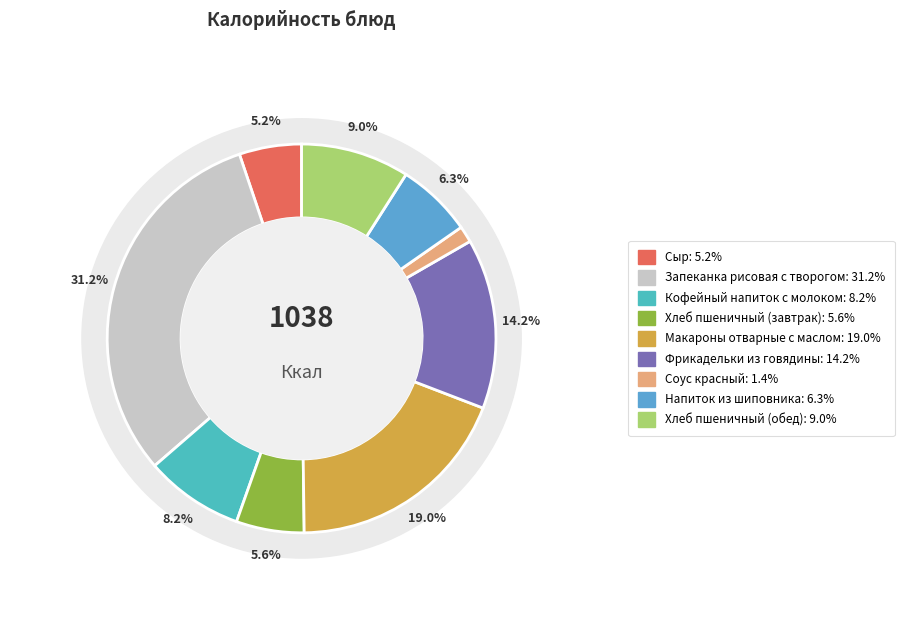

To the nearest percent, what is the difference between the Хлеб пшеничный (завтрак) and Кофейный напиток с молоком slice percentages?

3%